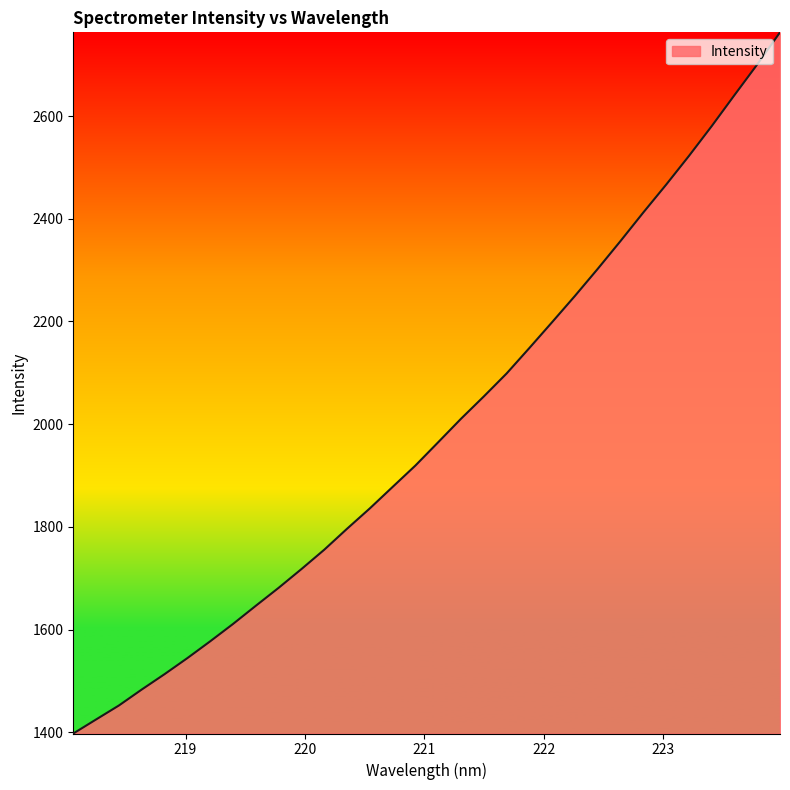

What is the smallest value displayed?

1397.7